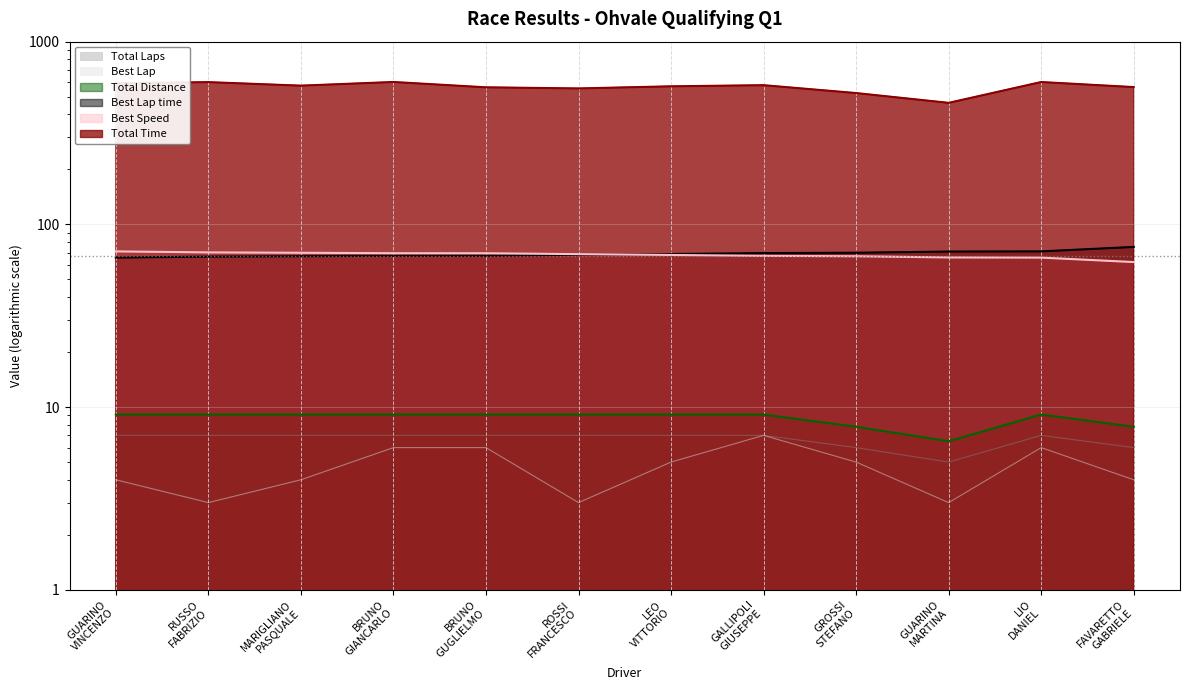

True or false: Best Speed and Best Lap intersect in this chart.

False